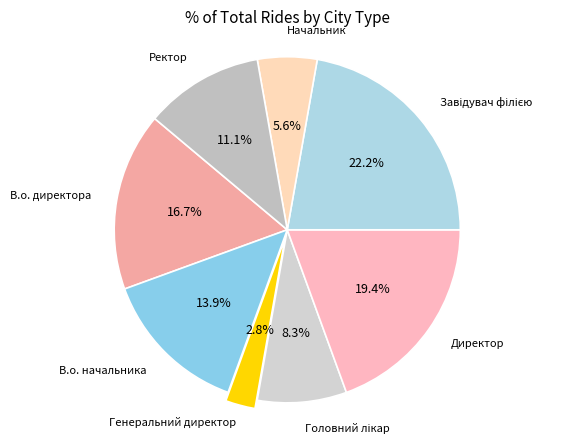

What percentage is the Генеральний директор slice, to the nearest percent?

3%